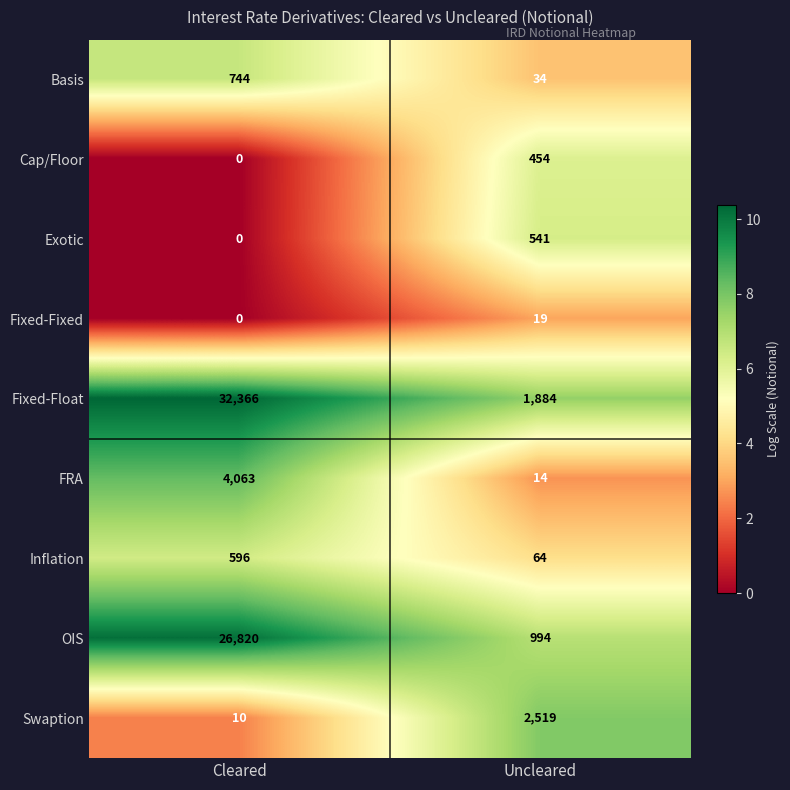

True or false: Fixed-Fixed has a value of 27 at Uncleared.

False